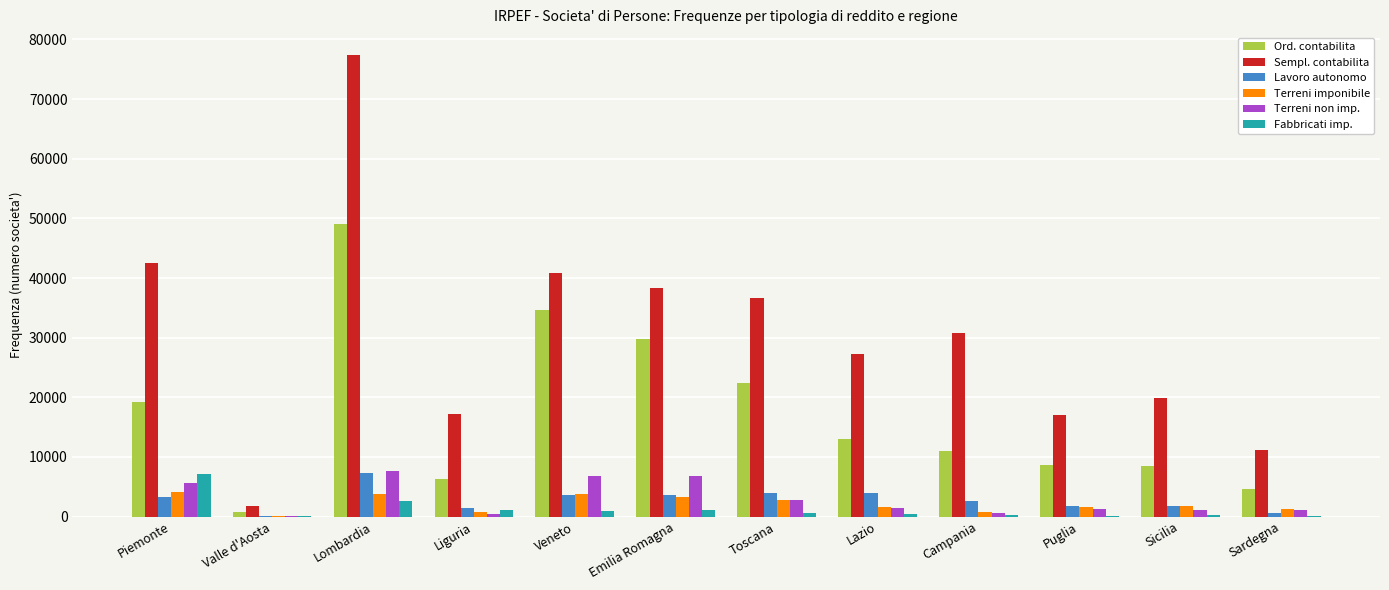

How many distinct data groups are displayed?

6